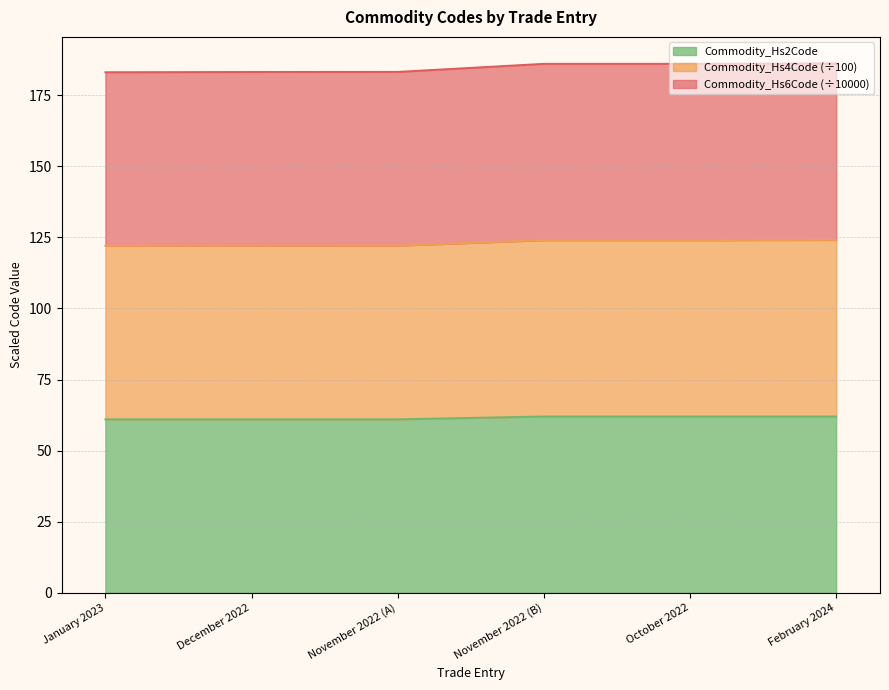

What are all the series names shown in the legend?

Commodity_Hs2Code, Commodity_Hs4Code (÷100), Commodity_Hs6Code (÷10000)